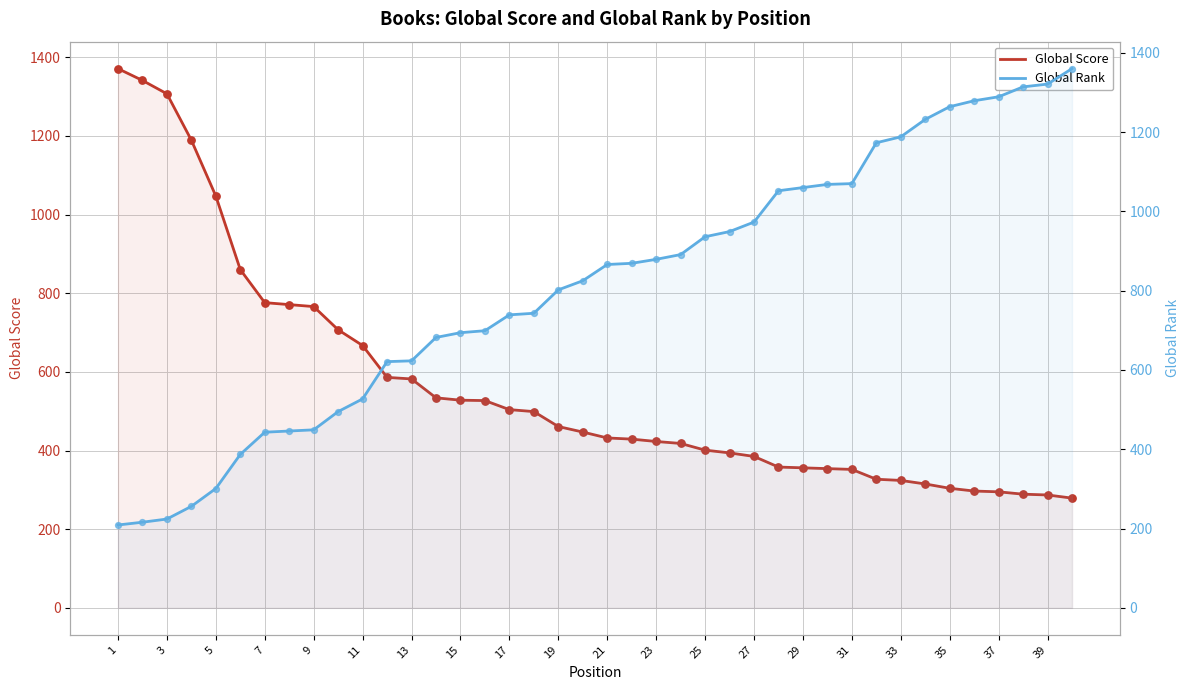

Which series has the largest total across all categories?

Global Rank